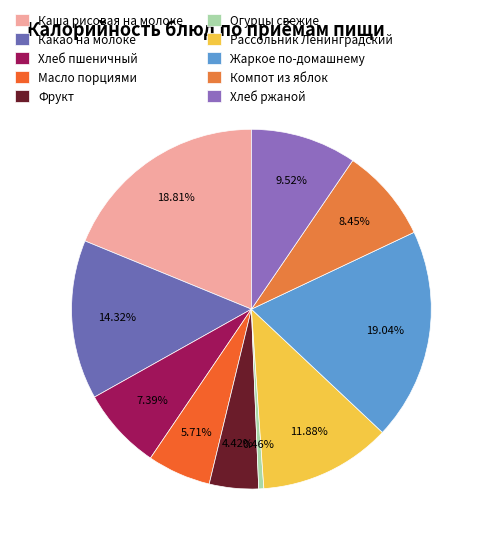

Is it true that Огурцы свежие is 0% of the pie?

True